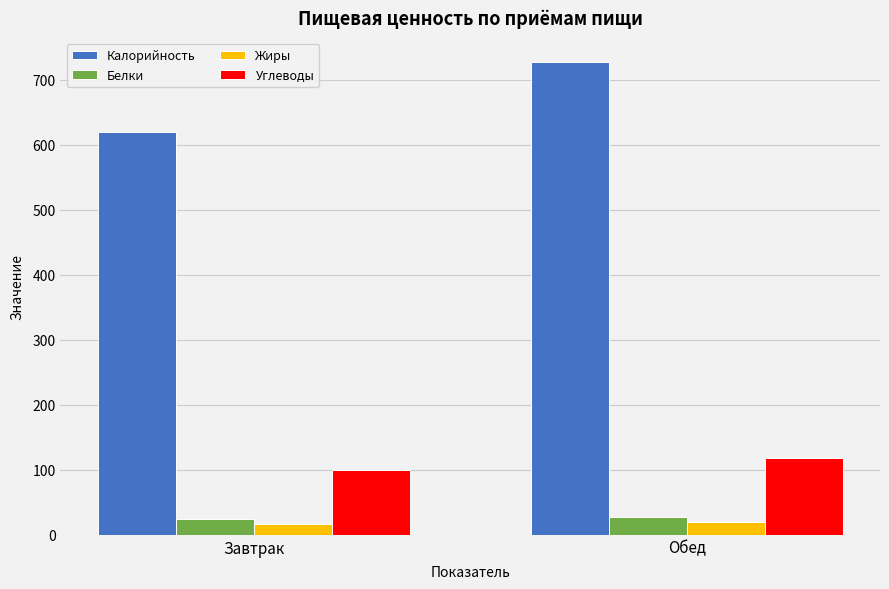

The Жиры series shows 16.1 at Завтрак. True or false?

True